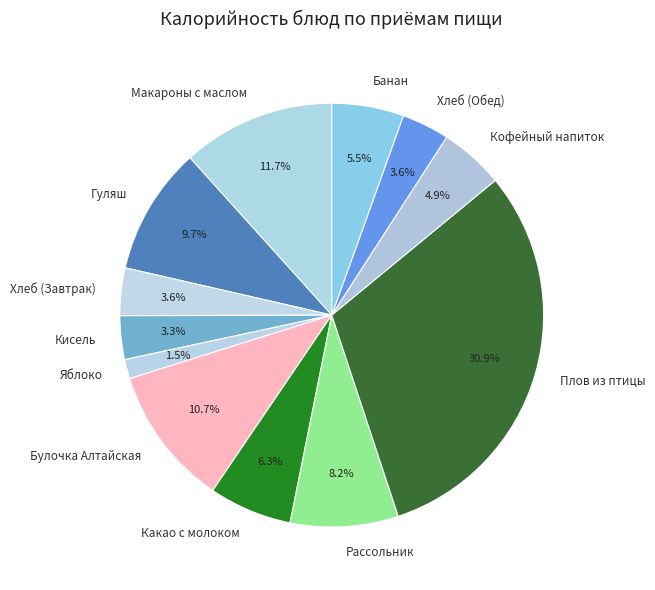

Does Яблоко account for over 50% of the chart?

No